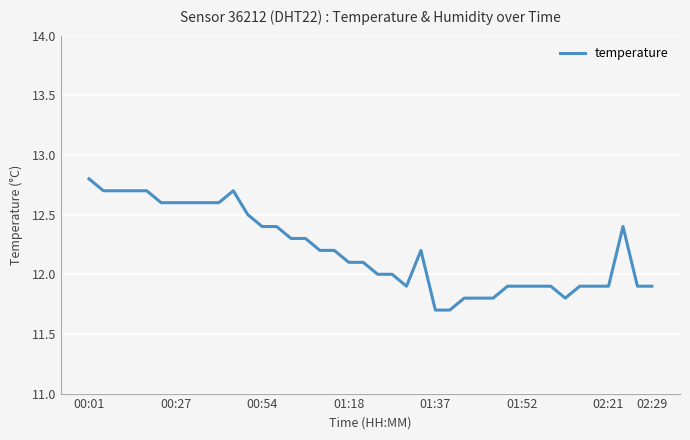

Reading left to right, what are all the values shown in this chart?

12.8	12.7	12.7	12.7	12.7	12.6	12.6	12.6	12.6	12.6	12.7	12.5	12.4	12.4	12.3	12.3	12.2	12.2	12.1	12.1	12.0	12.0	11.9	12.2	11.7	11.7	11.8	11.8	11.8	11.9	11.9	11.9	11.9	11.8	11.9	11.9	11.9	12.4	11.9	11.9